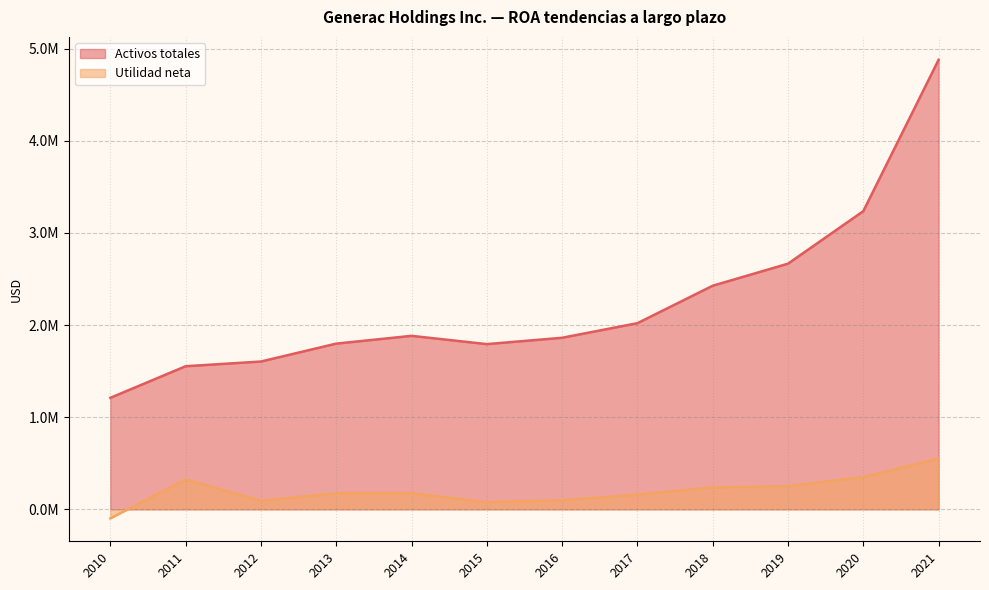

Where is Utilidad neta nearest to the value 226271?

2018